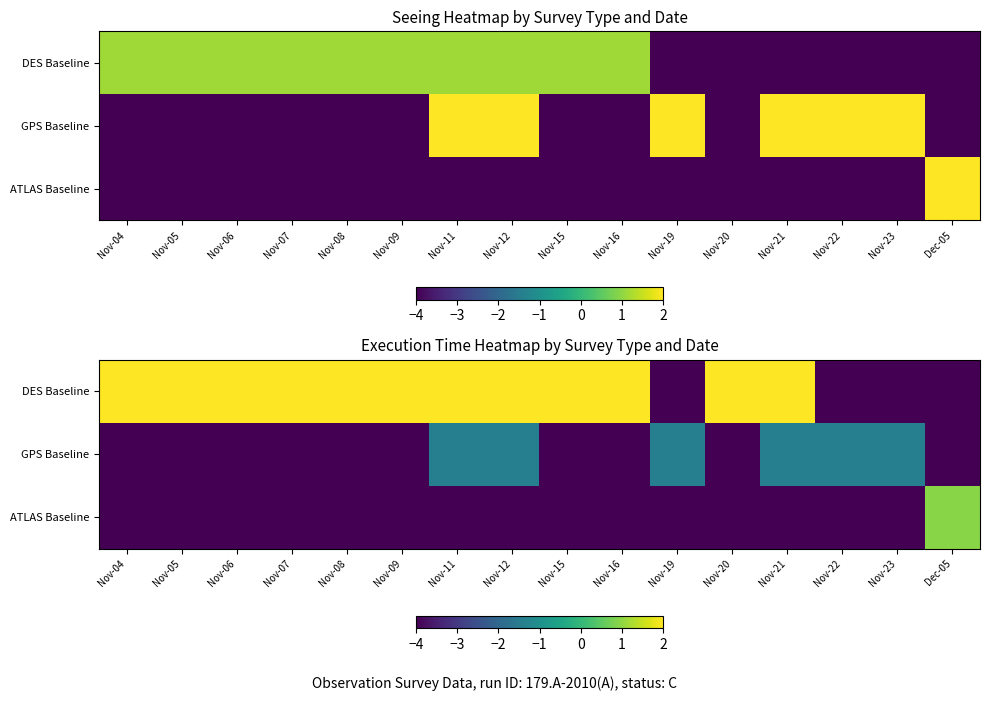

What is the highest value of the GPS Baseline series?

-1.4